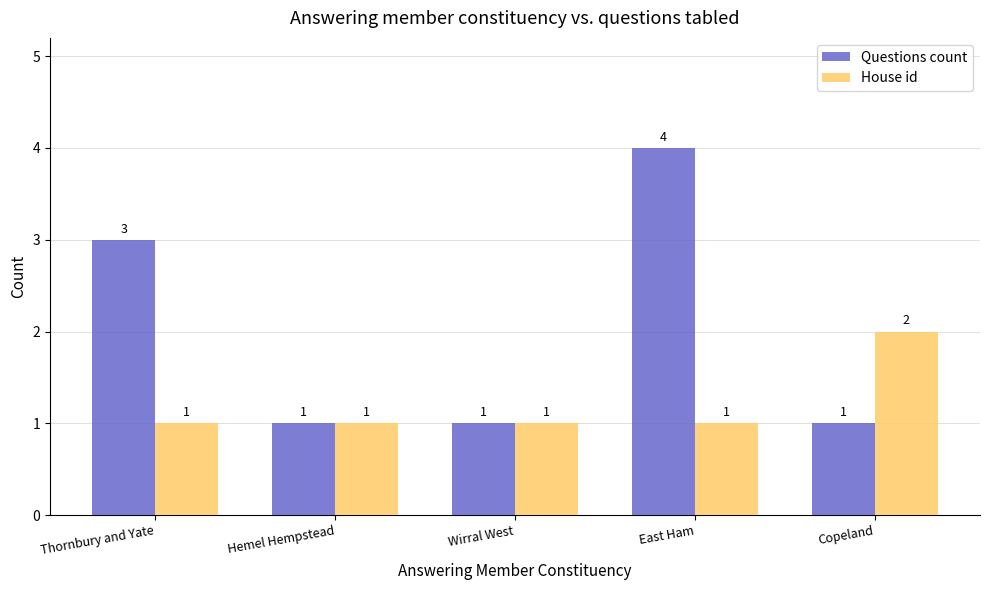

At which category is the sum across all series the highest?

East Ham